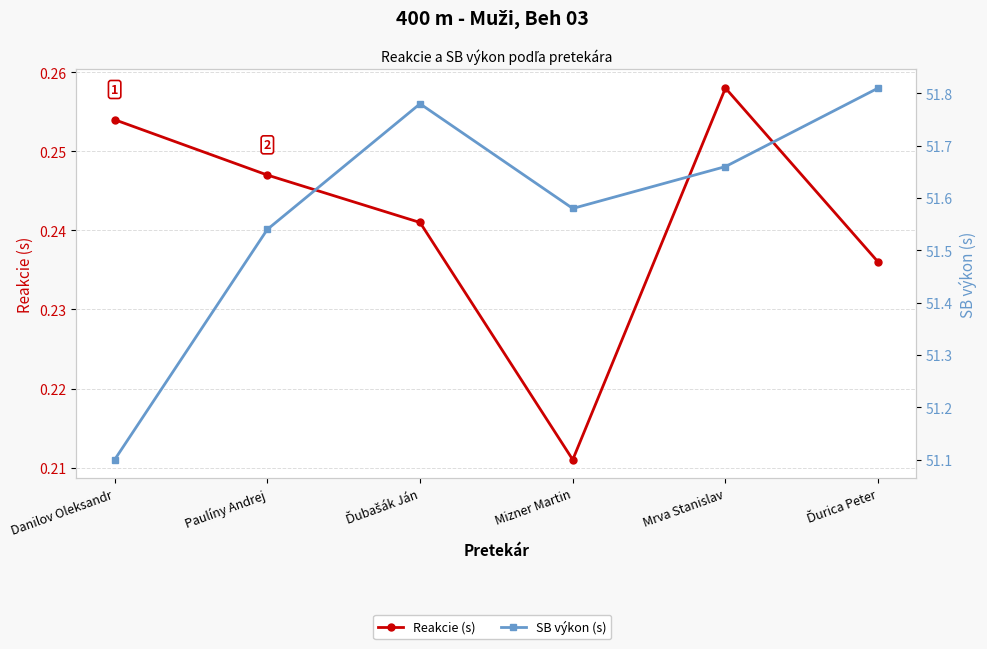

Does the chart display data point markers on the line(s)?

Yes